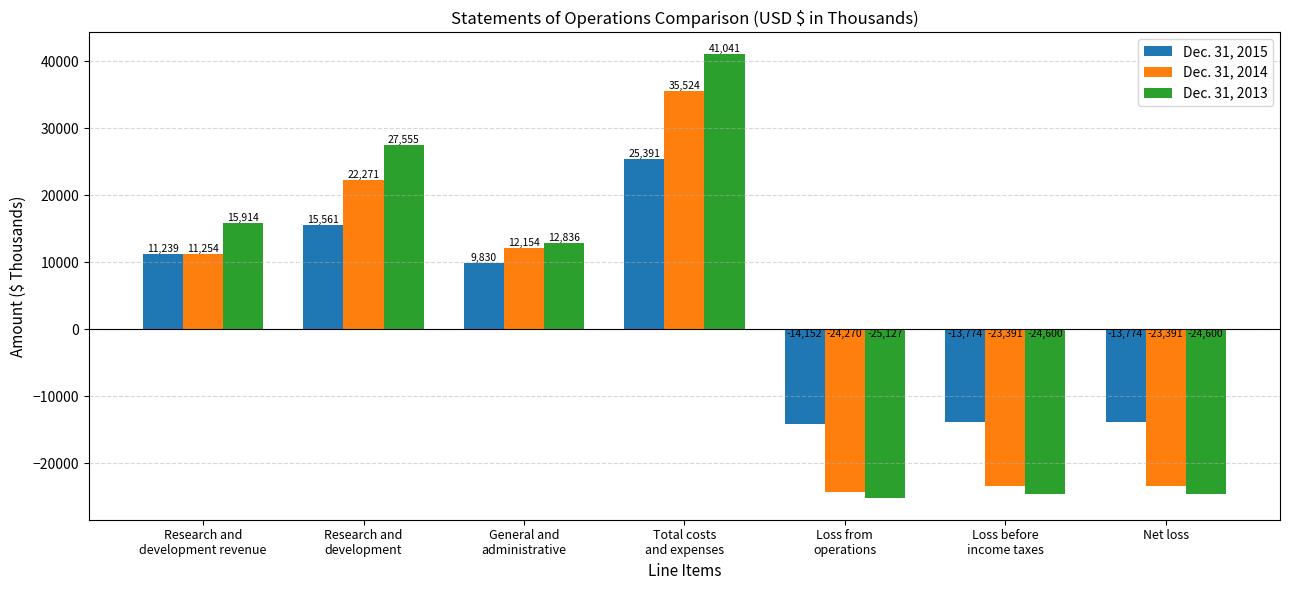

What is the sum of all Dec. 31, 2013 values?

23019